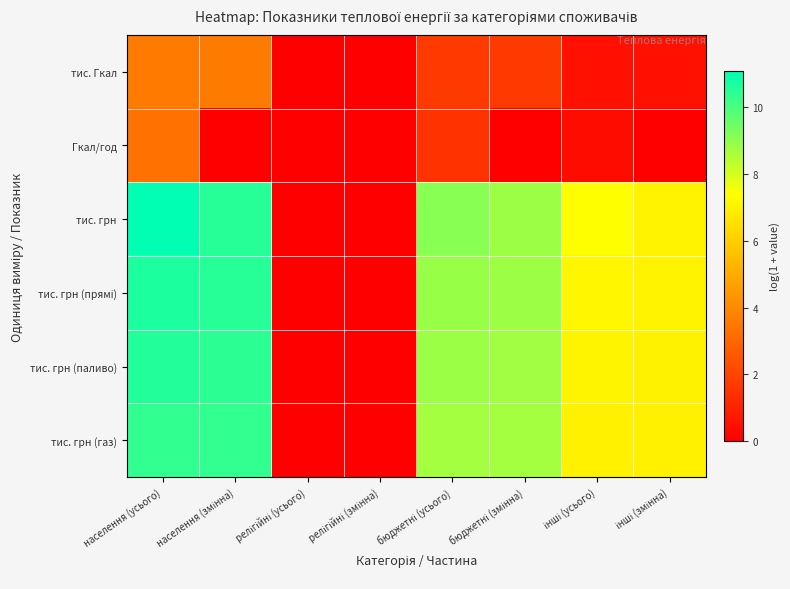

What is the difference between the highest and lowest values at інші (усього)?

7.0